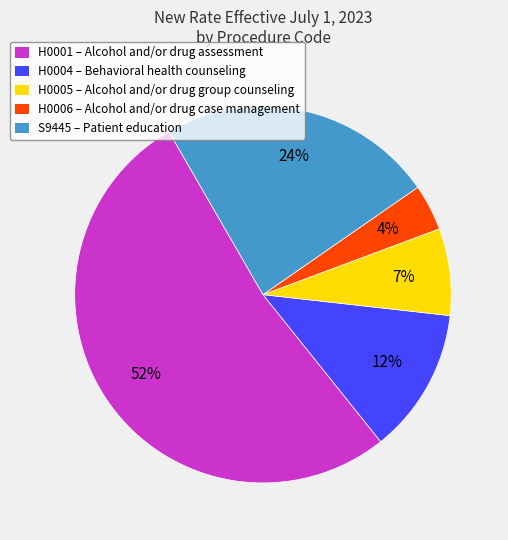

Rank the categories by value from lowest to highest.

H0006, H0005, H0004, S9445, H0001